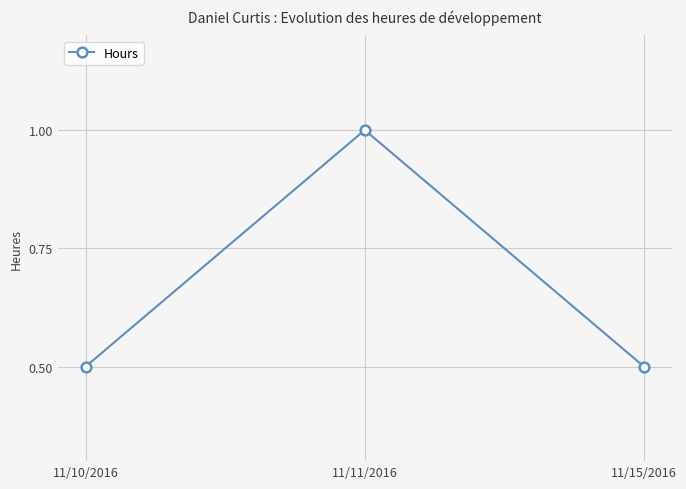

Is it true that the value at 11/10/2016 is 0.5?

True